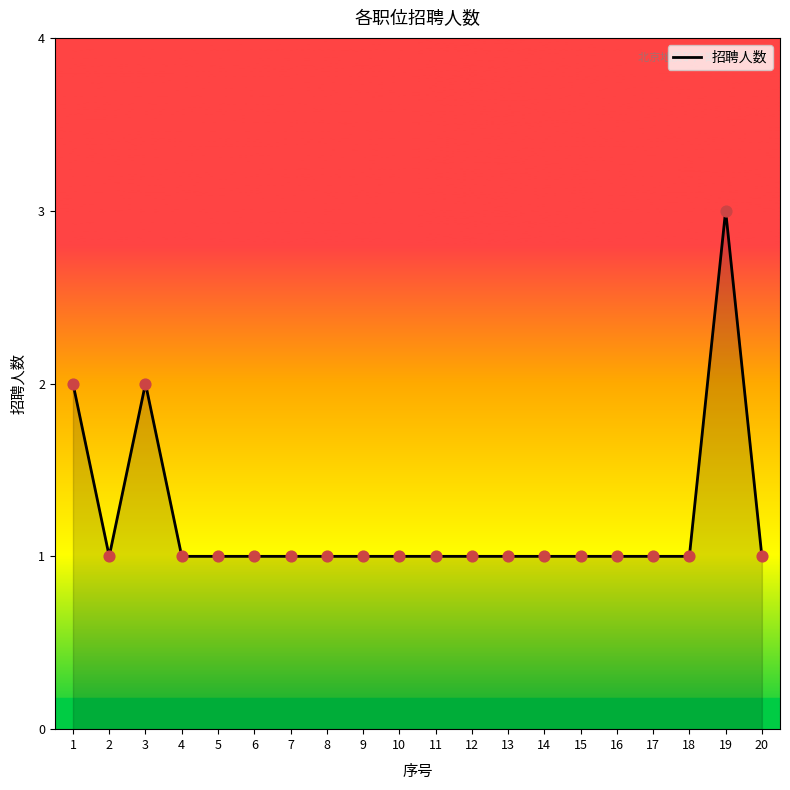

Approximately how many times larger is the value at 15 compared to 2?

1.0